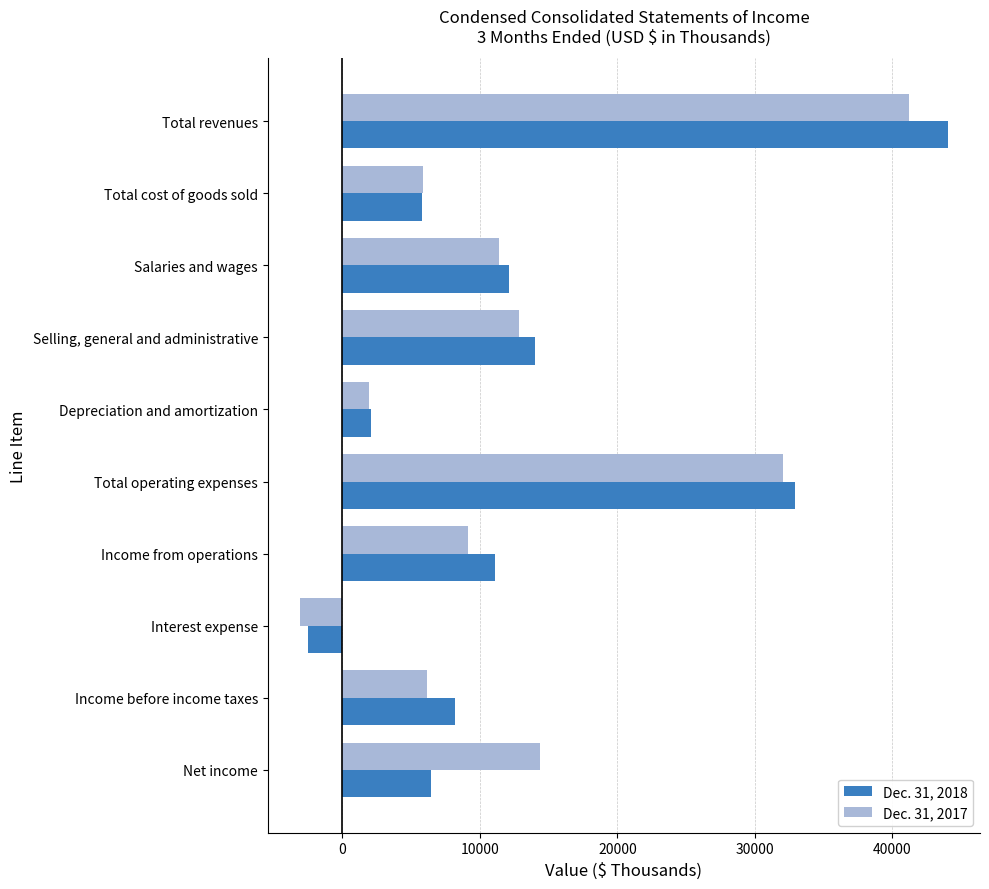

The Dec. 31, 2017 series shows 66908 at Total revenues. True or false?

False